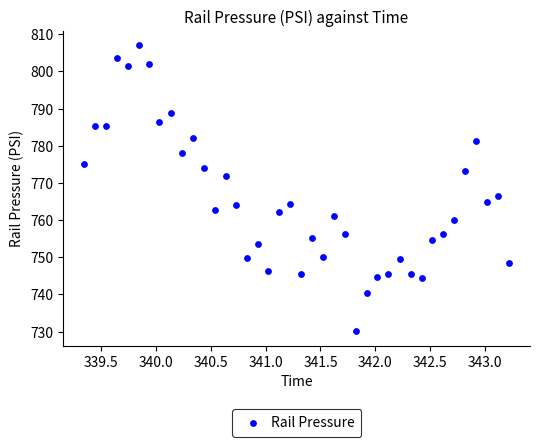

What Y value in the scatter plot is closest to 768?

766.4